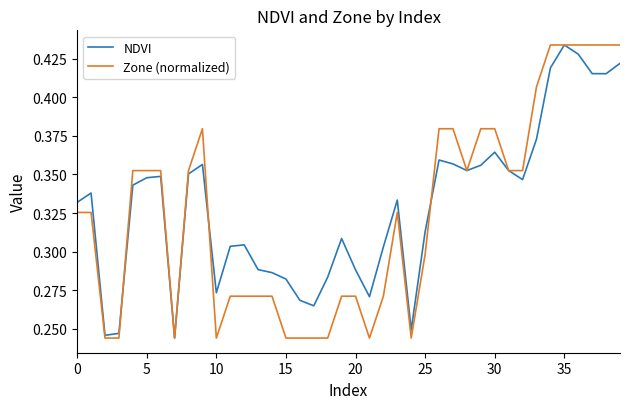

Which category has the highest value in the NDVI series?

35